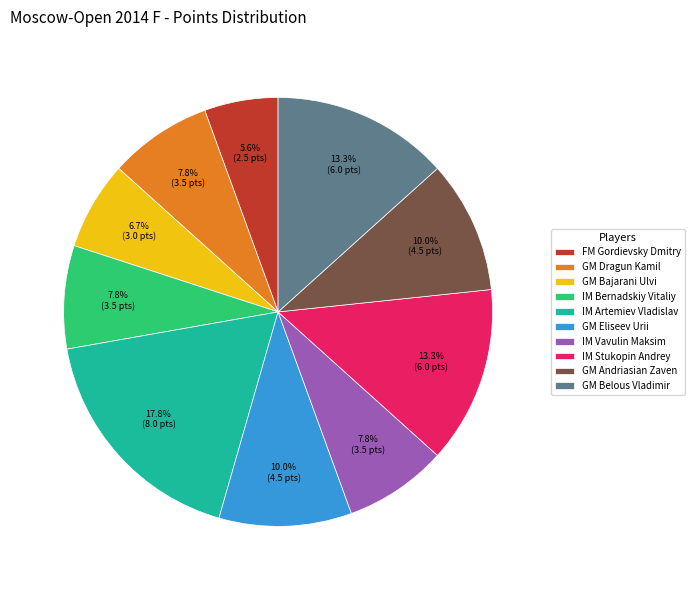

What percentage is the IM Bernadskiy Vitaliy slice, to the nearest percent?

8%